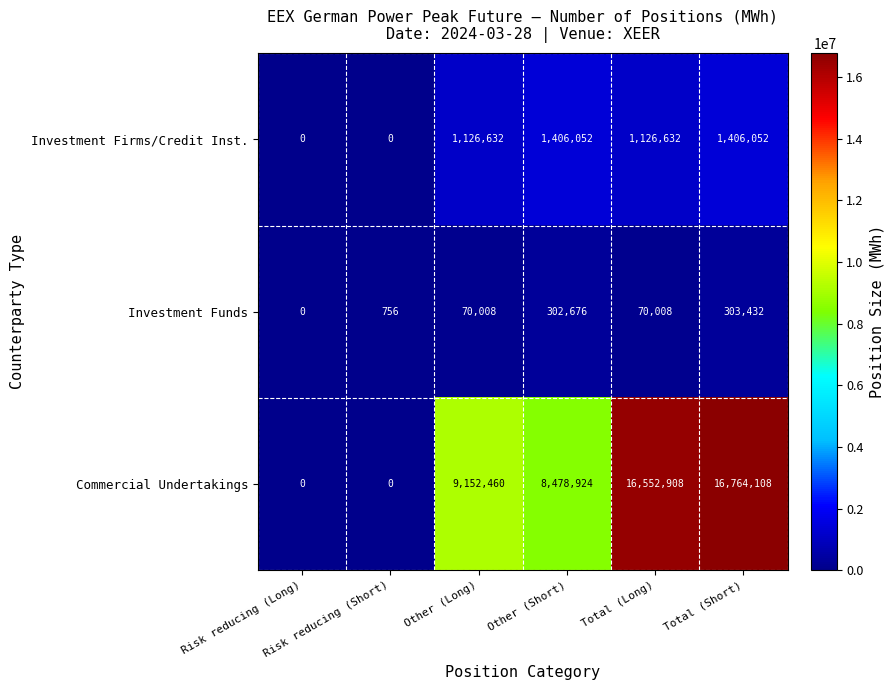

What is the maximum value shown in the chart?

16764108